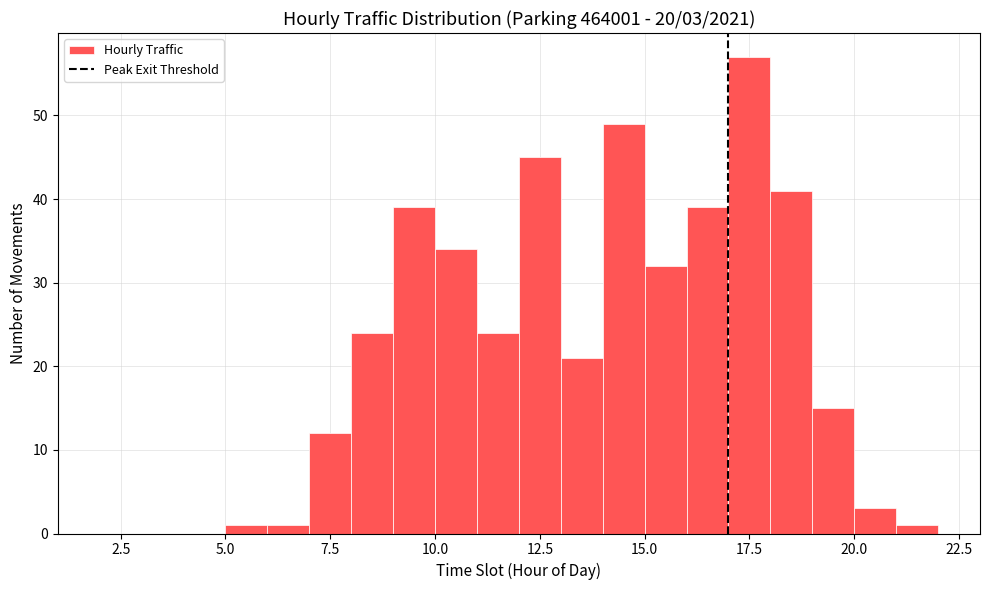

Around what value on the x-axis is the tallest bar? Give the approximate position of its centre, as read against the axis.

17.5